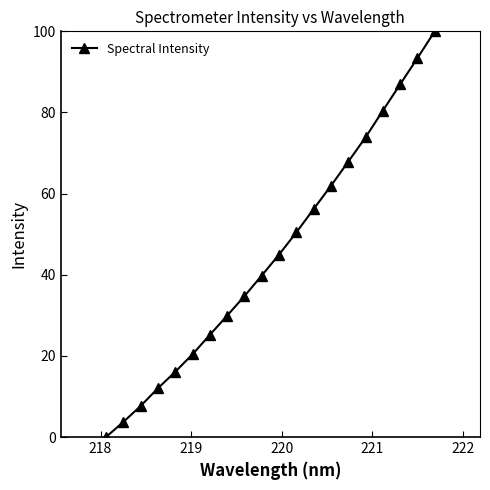

What is the value of the 10th point from the left?

39.8